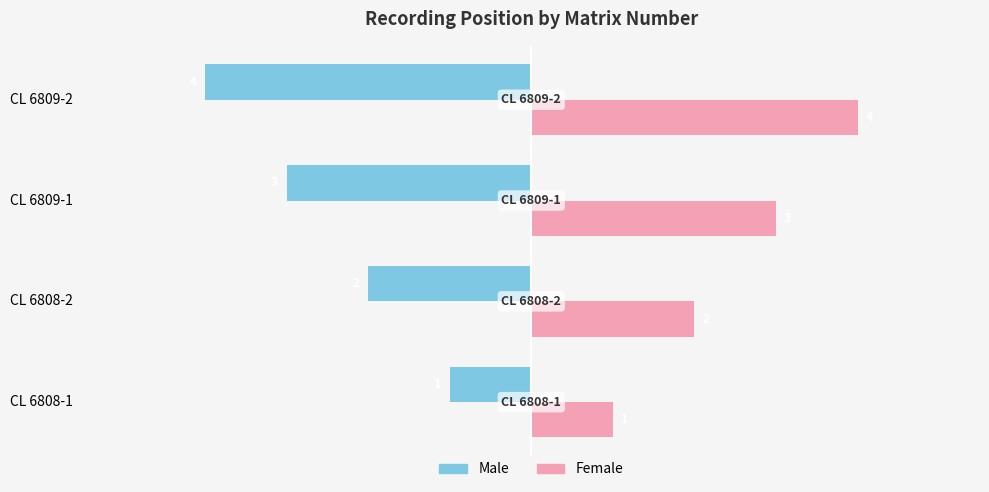

What is the spread (max minus min) of values at CL 6809-2?

8